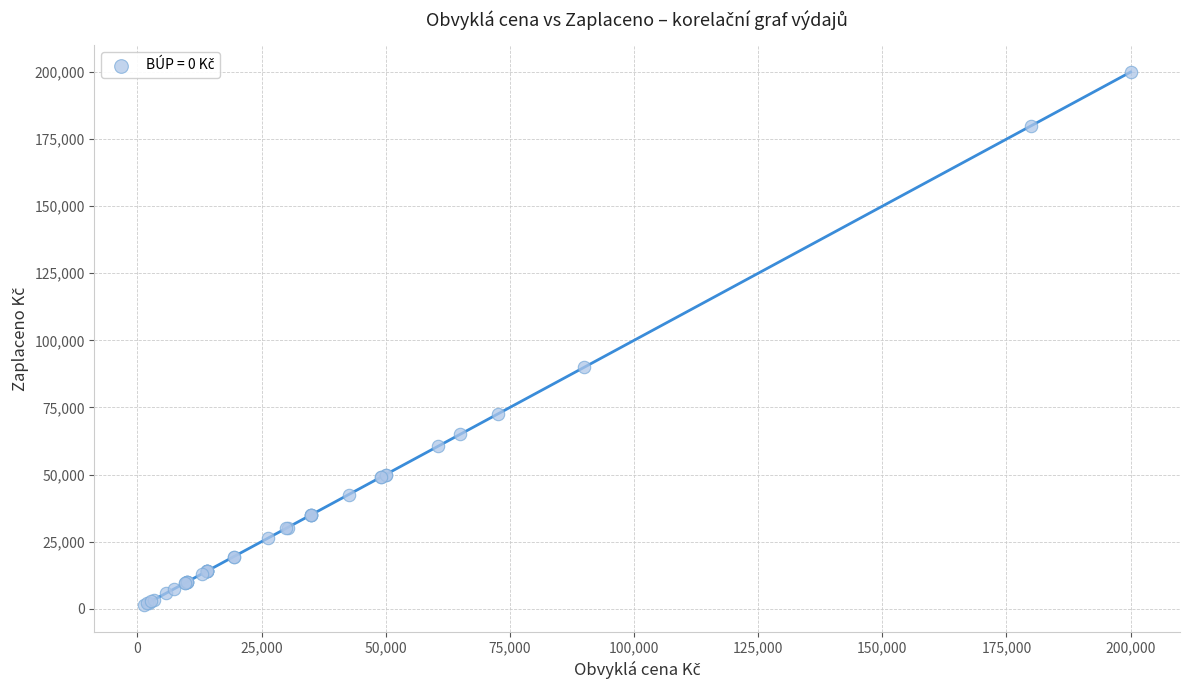

What Y value in the scatter plot is closest to 100650?

90000.0